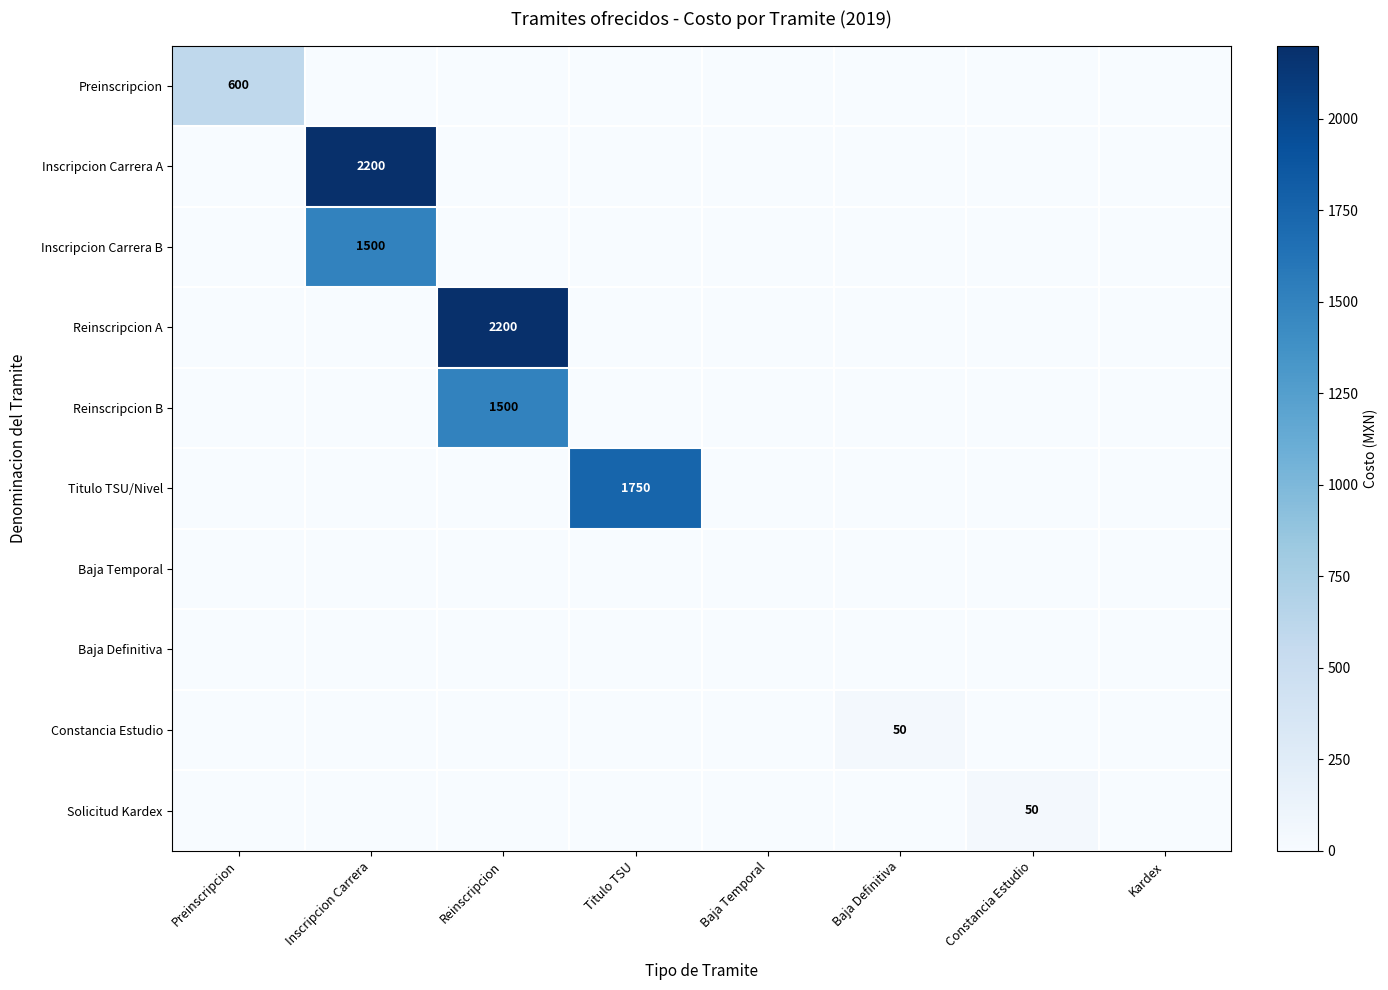

What is the difference between the highest and lowest values at Reinscripcion?

2200